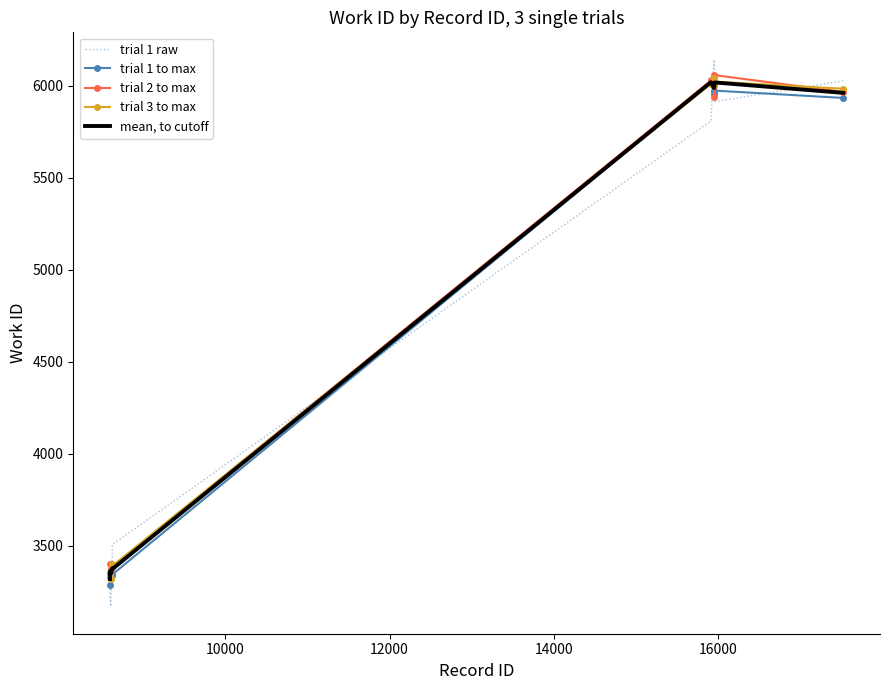

What is the highest value of the trial 3 to max series?

6041.0